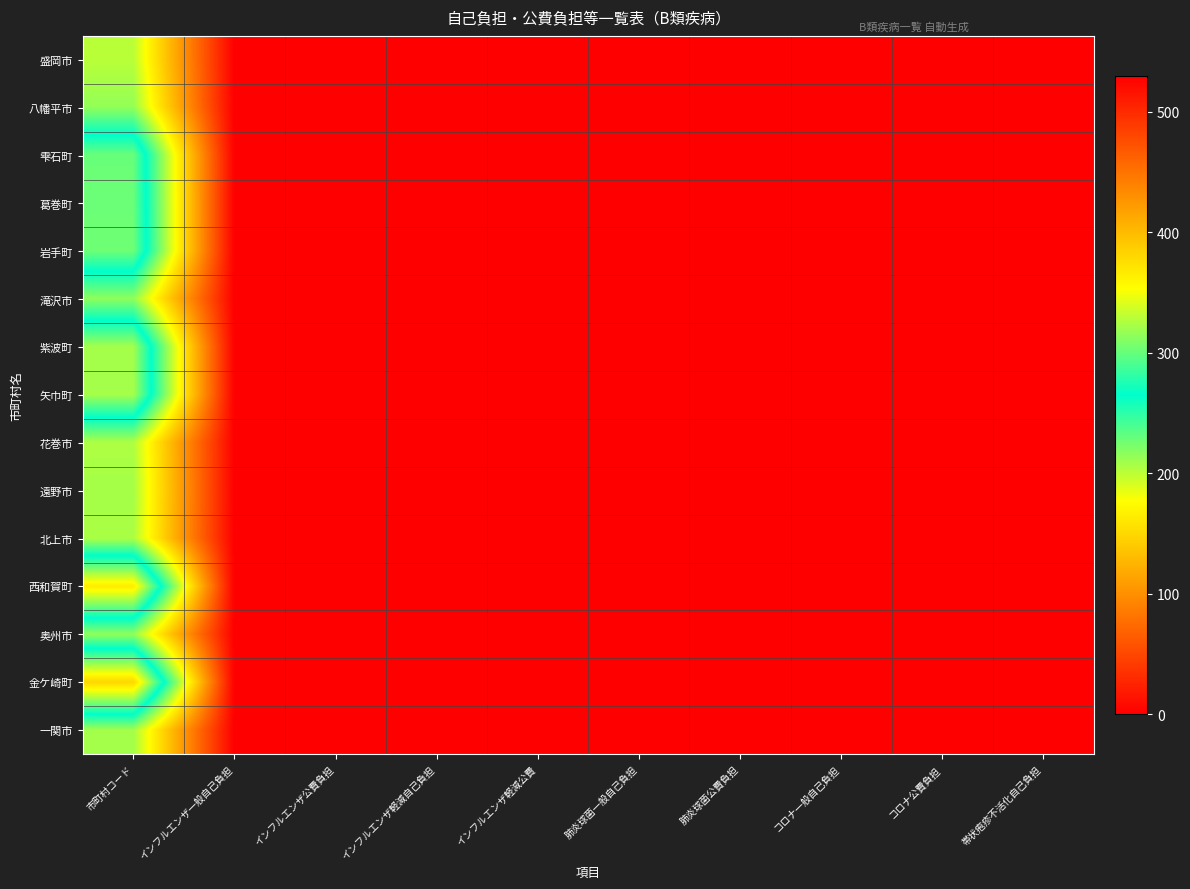

At which category is the sum across all series the highest?

市町村コード